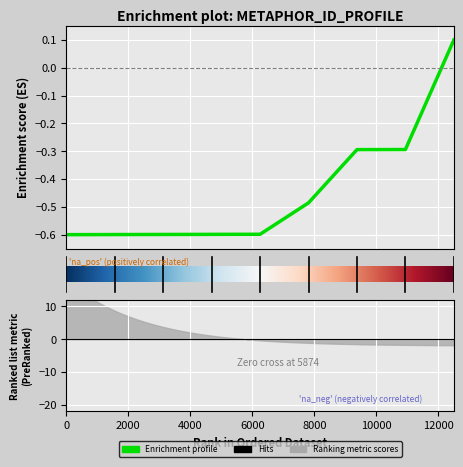

What is the greatest value displayed?

0.1